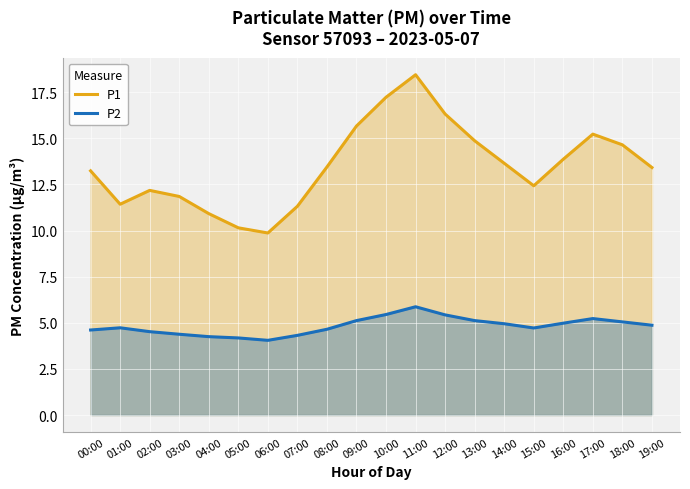

What value does the P2 series have at 13:00?

5.1